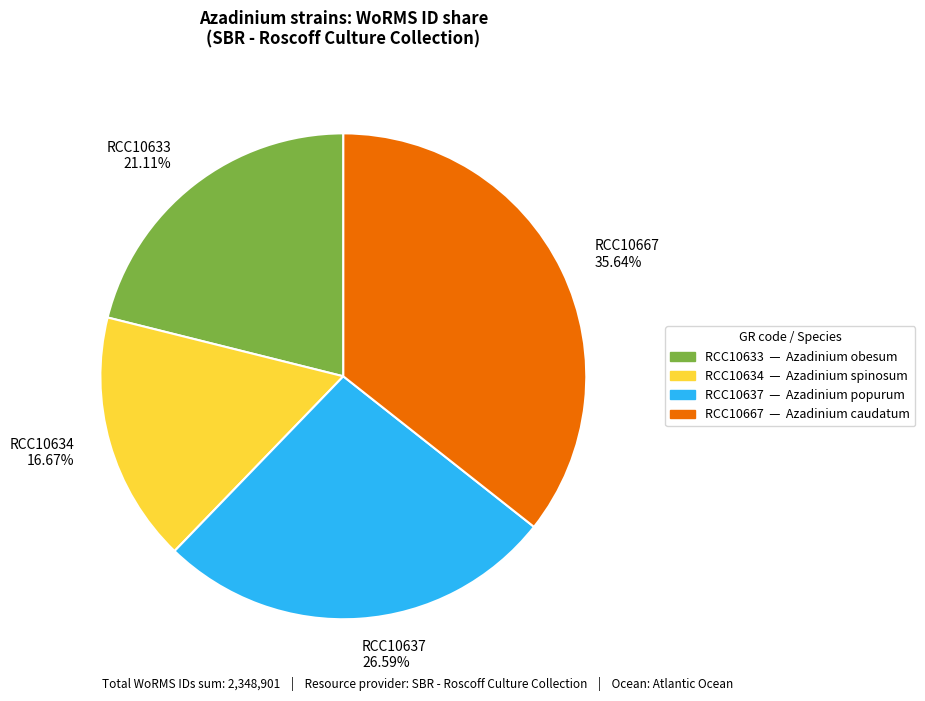

To the nearest percent, what is the difference between the RCC10667 and RCC10637 slice percentages?

9%